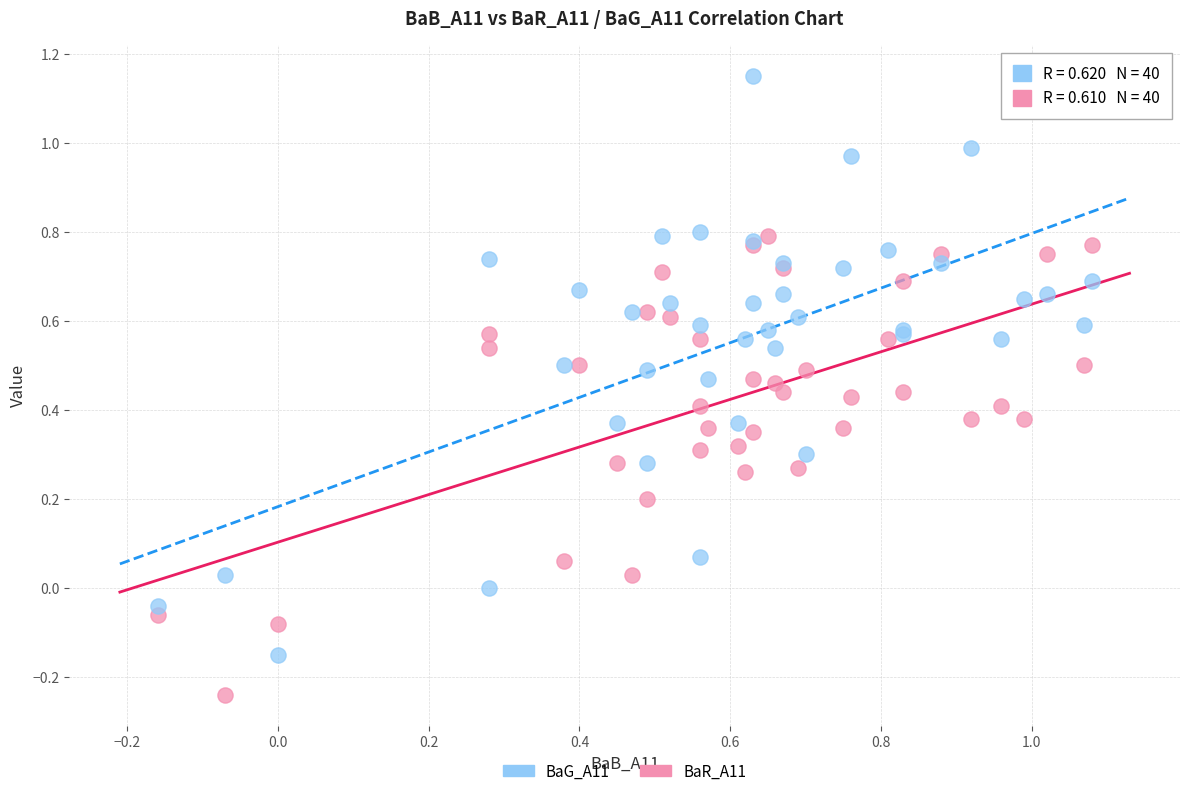

Which series has the largest Y range (max minus min)?

BaG_A11